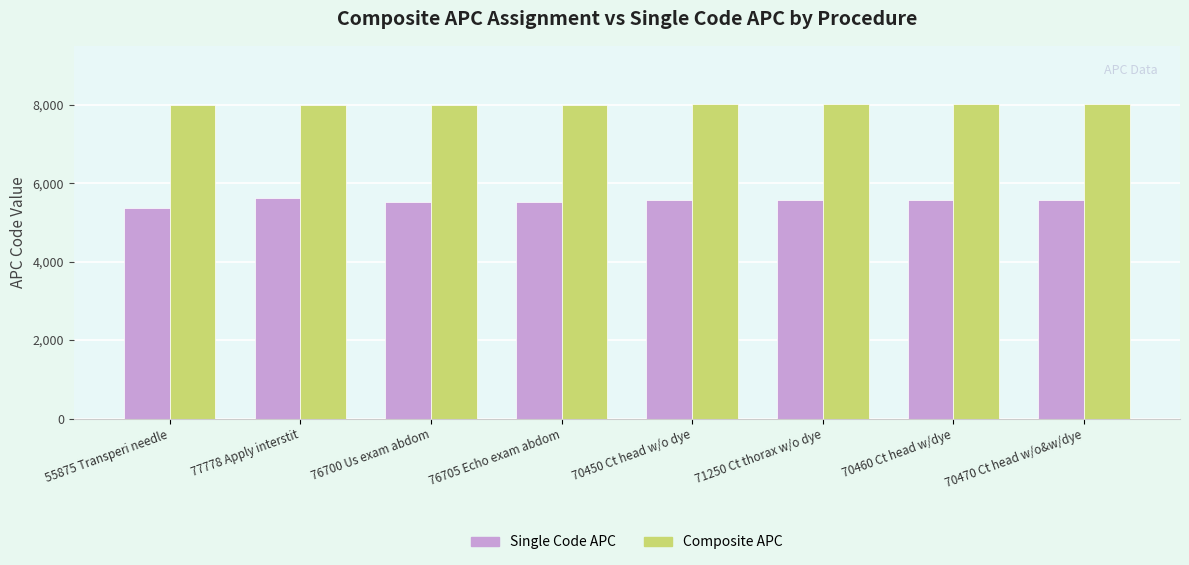

Count the number of categories in the chart.

8